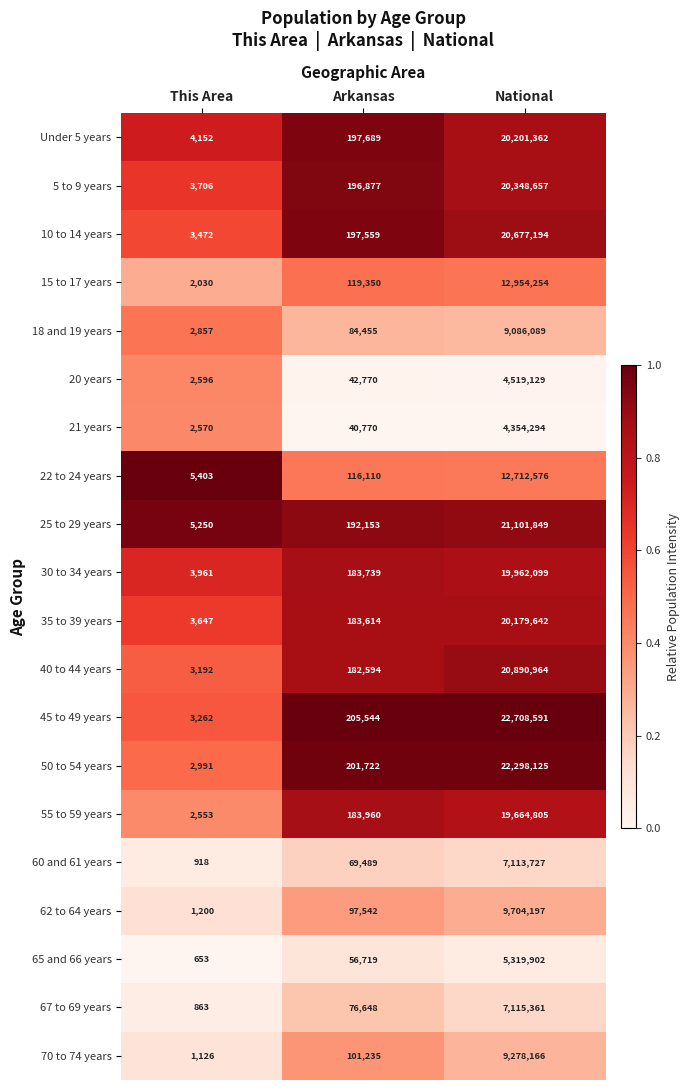

Which series has the largest range (max minus min)?

45 to 49 years